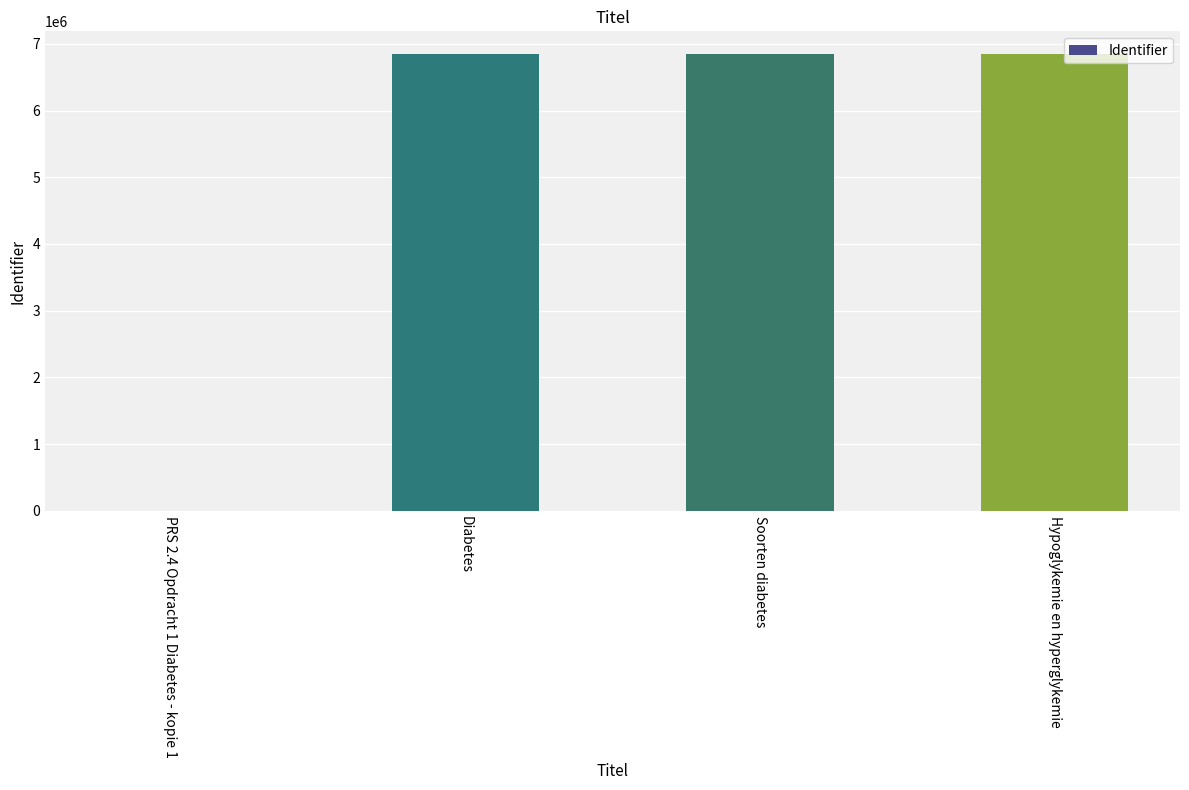

What is the sum of all values?

20537664